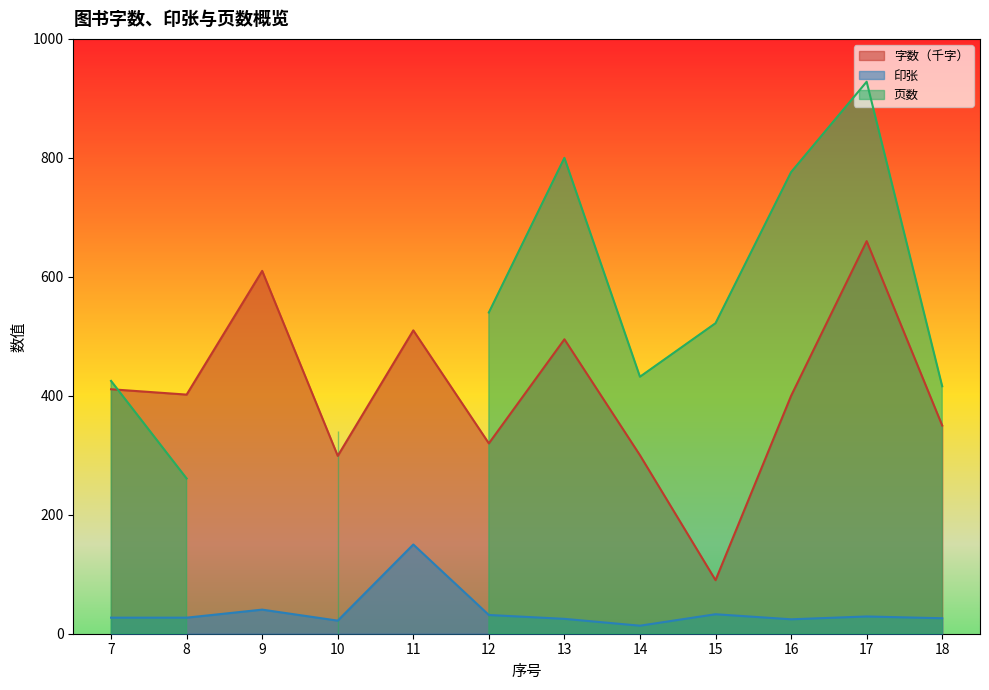

What is the value of the 字数（千字） point at the 8th from the left?

300.0